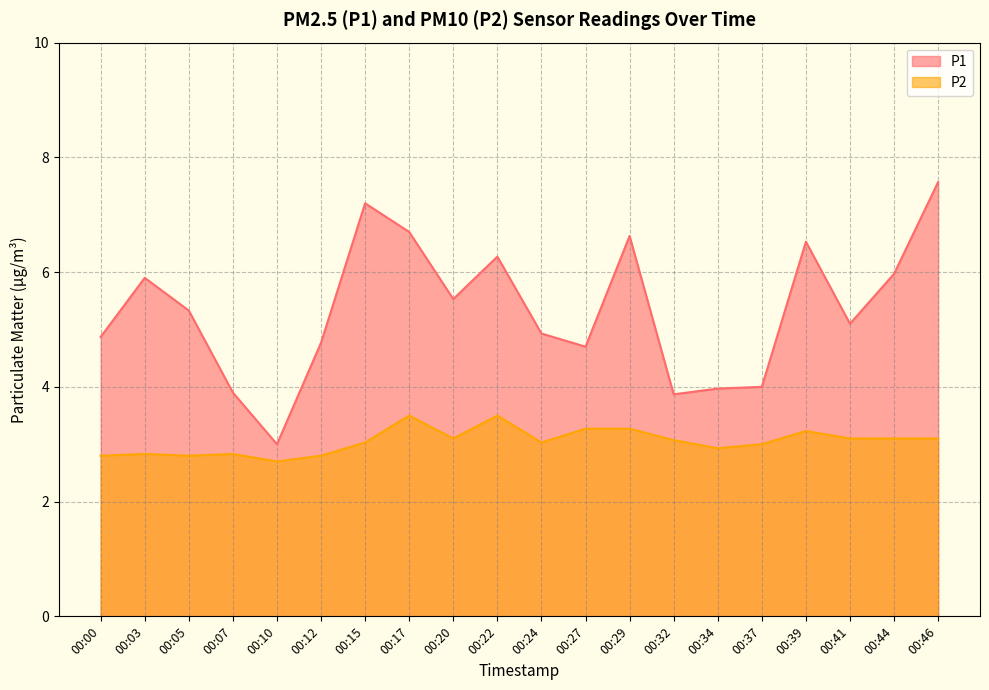

Which category has the highest value in the P2 series?

00:17